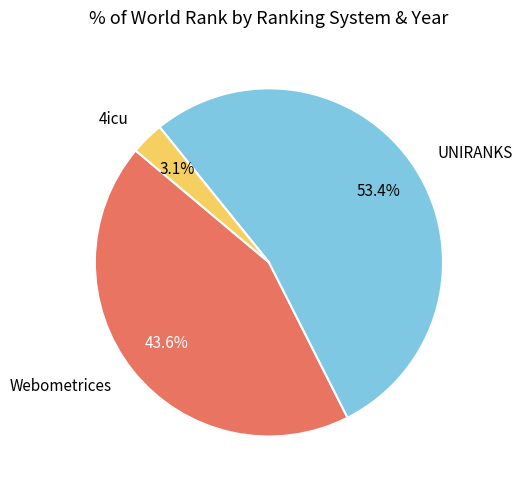

What percentage is NOT represented by 4icu?

96.9%